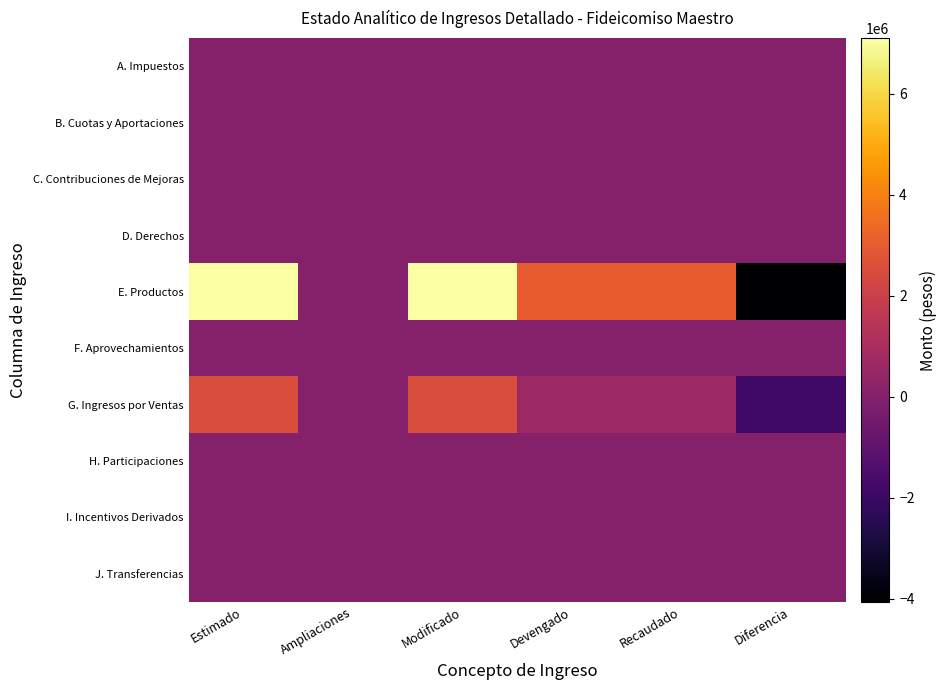

Rank the series at Ampliaciones from highest to lowest value.

A. Impuestos, B. Cuotas y Aportaciones, C. Contribuciones de Mejoras, D. Derechos, E. Productos, F. Aprovechamientos, G. Ingresos por Ventas, H. Participaciones, I. Incentivos Derivados, J. Transferencias